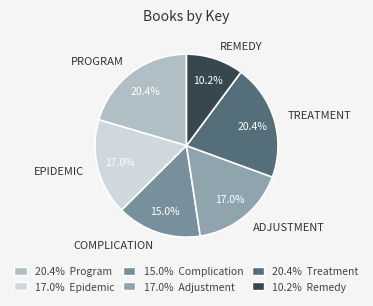

Rank the categories by value from highest to lowest.

Treatment, Program, Adjustment, Epidemic, Complication, Remedy